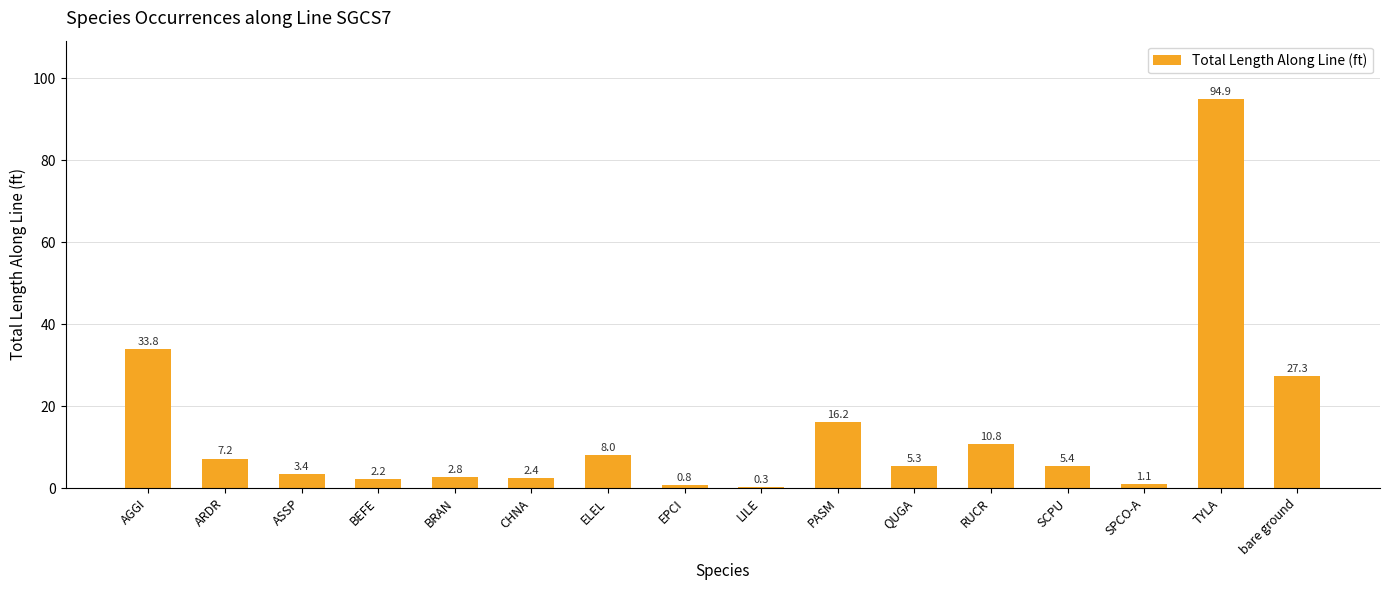

What is the greatest value displayed?

94.9